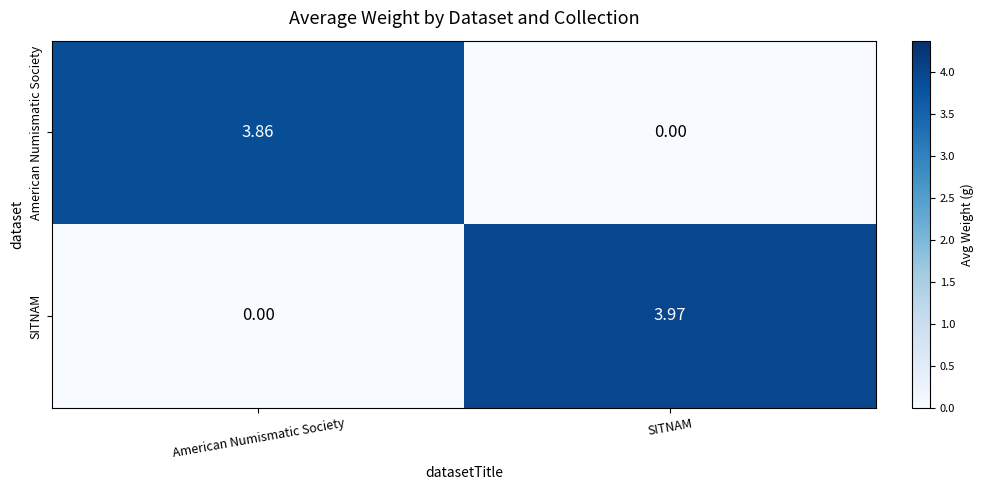

At how many categories does at least one series exceed 0?

2